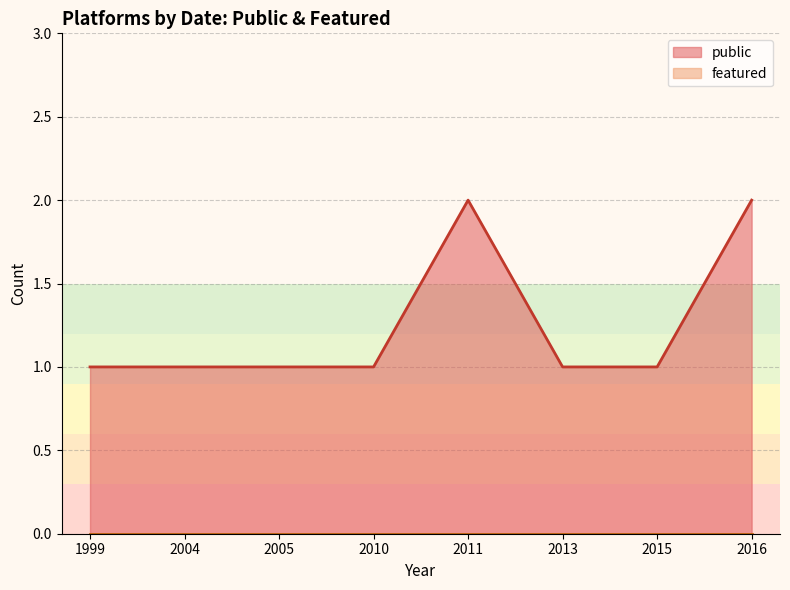

List the series in order of their overall mean, highest first.

public, featured